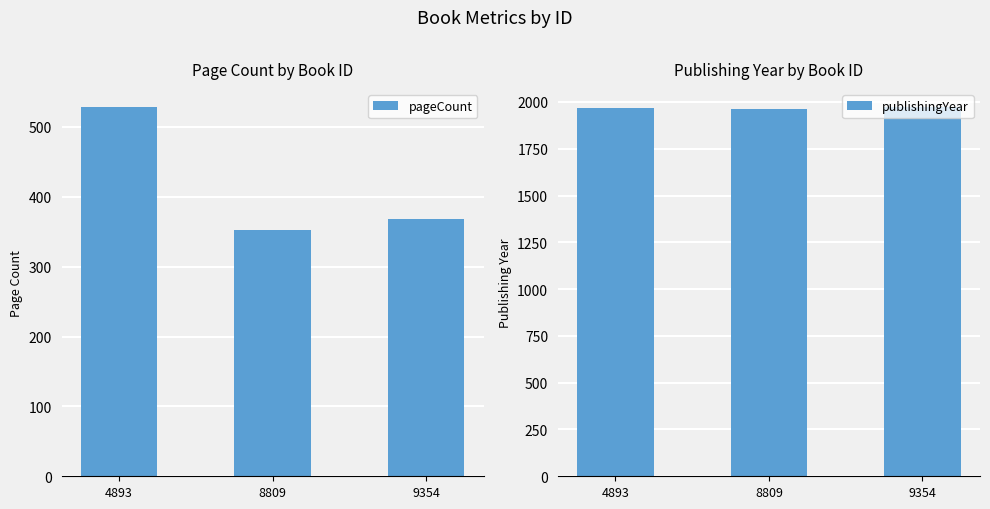

What is the sum of all pageCount values?

1248